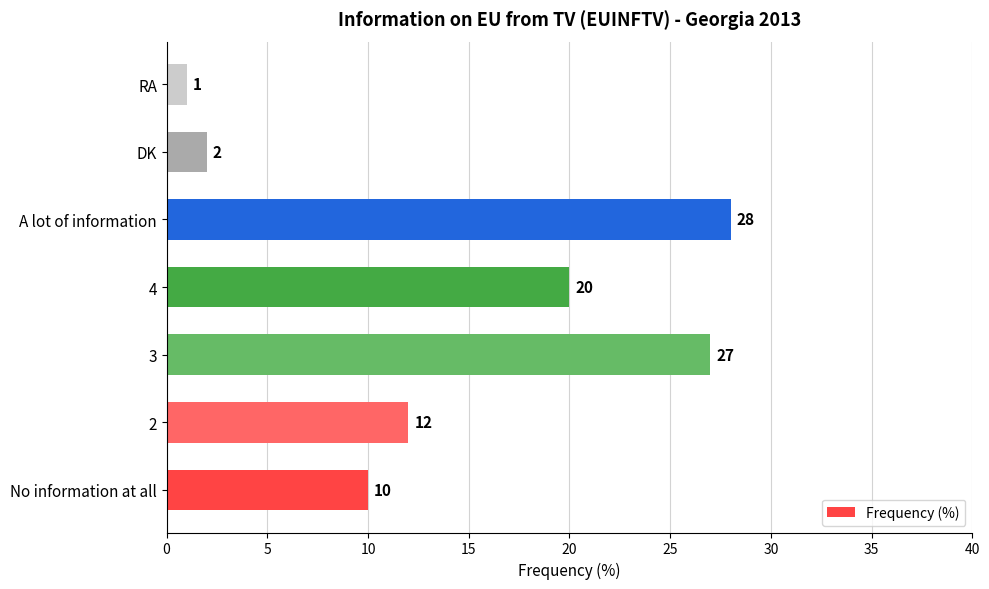

What is the greatest value displayed?

28